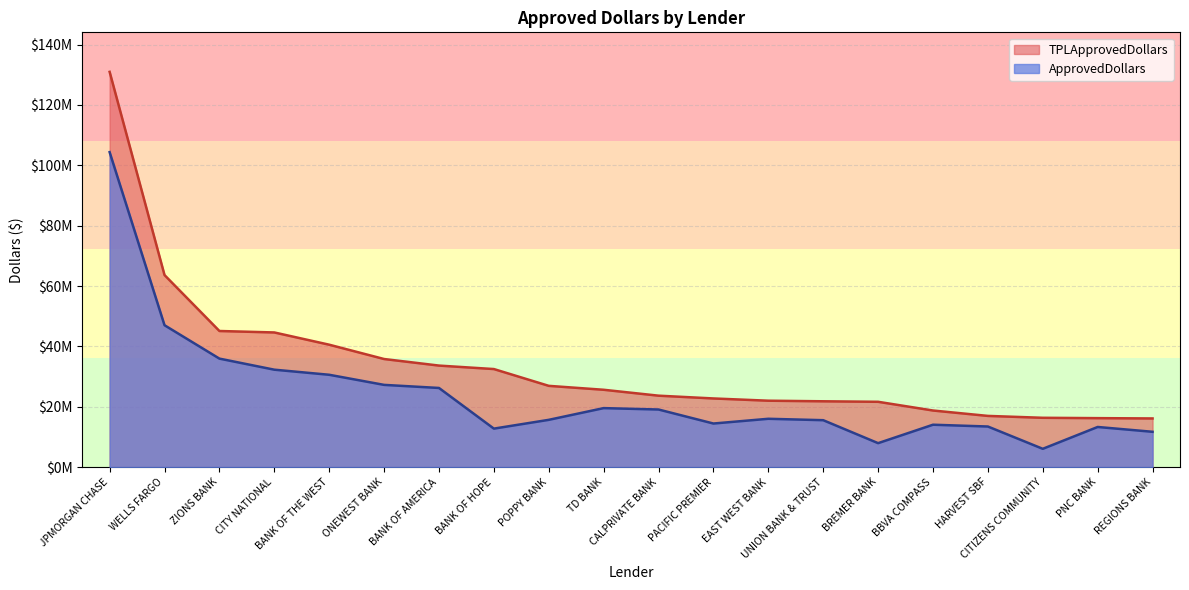

The value of TPLApprovedDollars at PACIFIC PREMIER is 5360753. True or false?

False